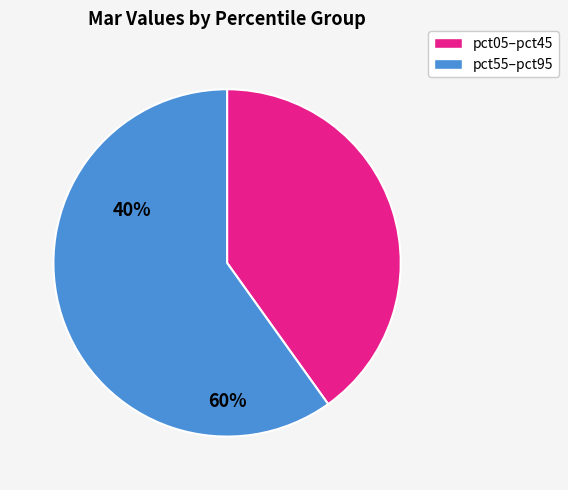

Is there a majority slice in this chart?

Yes